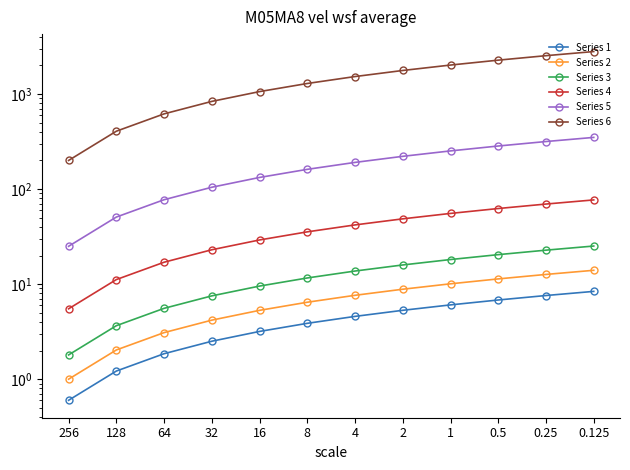

True or false: Series 2 has a value of 2.0 at 8.

False